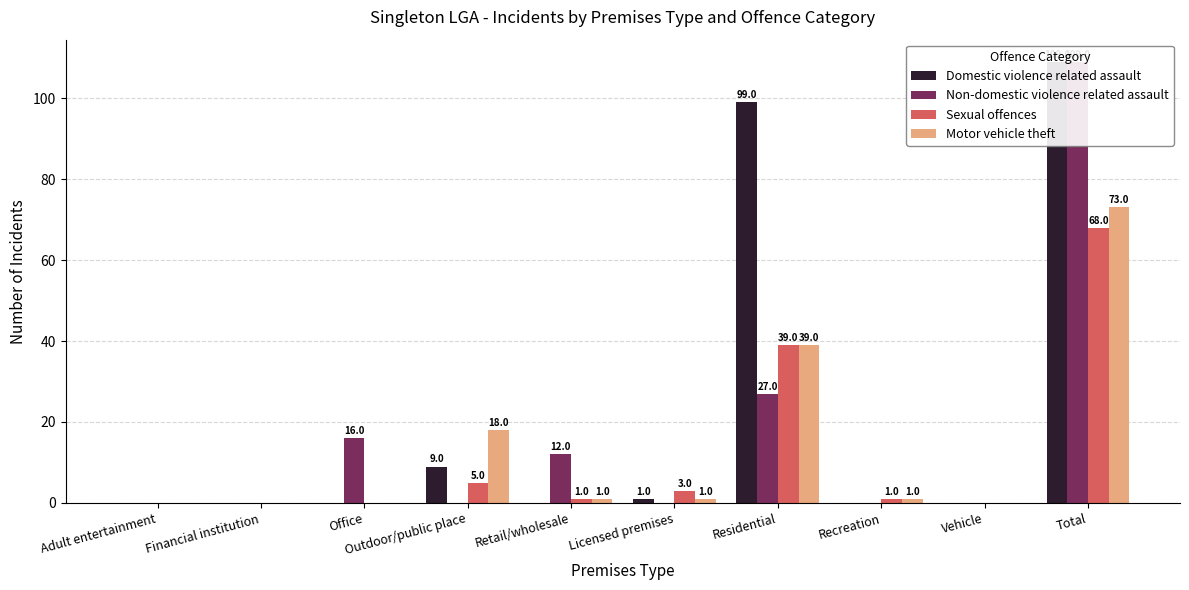

Reading right to left, what are all the values shown in this chart?

Domestic violence related assault: Total=109	Vehicle=0	Recreation=0	Residential=99	Licensed premises=1	Retail/wholesale=0	Outdoor/public place=9	Office=0	Financial institution=0	Adult entertainment=0
Non-domestic violence related assault: Total=109	Vehicle=0	Recreation=0	Residential=27	Licensed premises=0	Retail/wholesale=12	Outdoor/public place=0	Office=16	Financial institution=0	Adult entertainment=0
Sexual offences: Total=68	Vehicle=0	Recreation=1	Residential=39	Licensed premises=3	Retail/wholesale=1	Outdoor/public place=5	Office=0	Financial institution=0	Adult entertainment=0
Motor vehicle theft: Total=73	Vehicle=0	Recreation=1	Residential=39	Licensed premises=1	Retail/wholesale=1	Outdoor/public place=18	Office=0	Financial institution=0	Adult entertainment=0